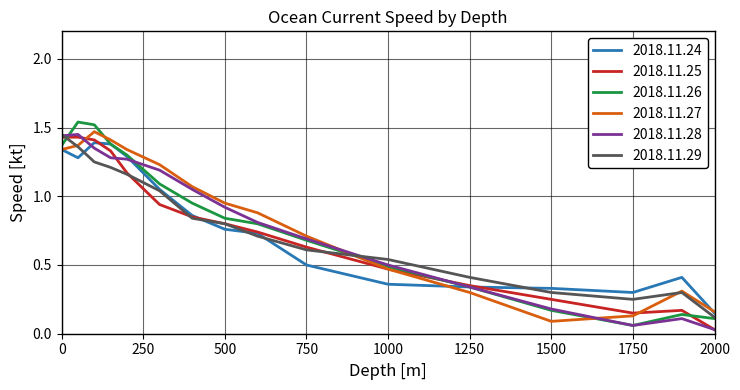

Which series has the largest range (max minus min)?

2018.11.26